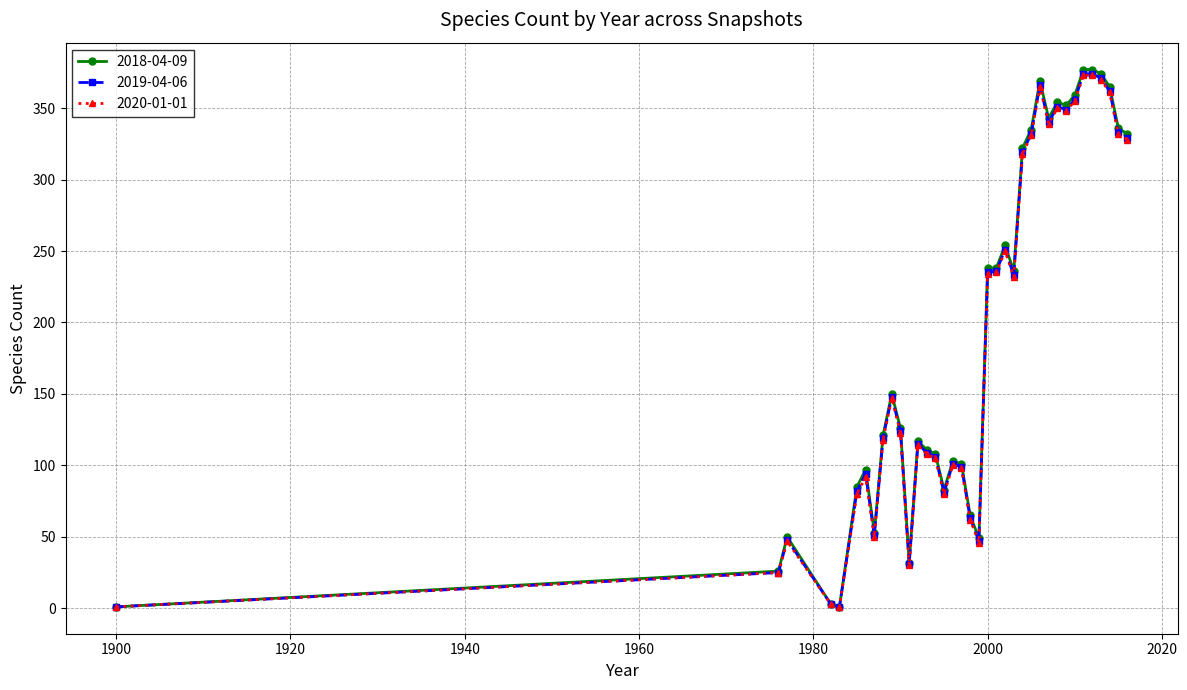

True or false: 2020-01-01 has more than 2 interior local peaks.

True